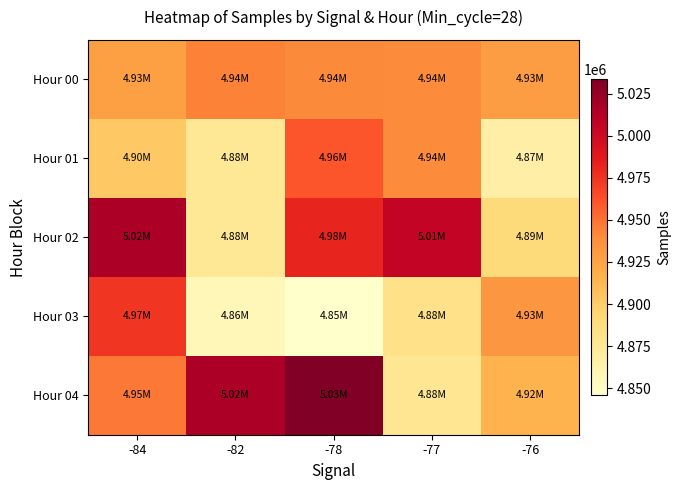

Reading left to right, transcribe all the data shown in this chart.

Hour 00: -84=4927620.0	-82=4943812.0	-78=4940560.0	-77=4939977.2	-76=4928640.8
Hour 01: -84=4902891.3	-82=4875788.8	-78=4960542.6	-77=4940001.6	-76=4866225.3
Hour 02: -84=5016458.0	-82=4875784.1	-78=4981679.8	-77=5005667.6	-76=4890048.0
Hour 03: -84=4973347.1	-82=4856421.9	-78=4845816.8	-77=4883135.7	-76=4933521.4
Hour 04: -84=4947066.1	-82=5016224.2	-78=5033424.7	-77=4877106.1	-76=4915224.0